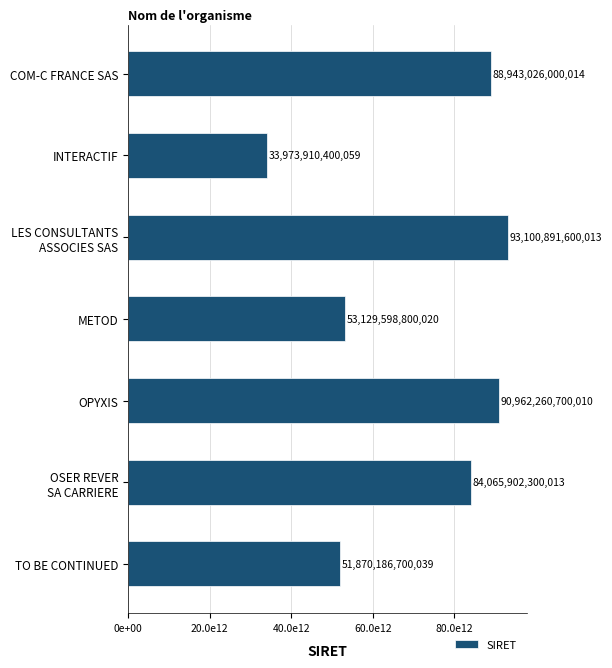

List the labels in order of value, smallest first.

INTERACTIF, TO BE CONTINUED, METOD, OSER REVER
SA CARRIERE, COM-C FRANCE SAS, OPYXIS, LES CONSULTANTS
ASSOCIES SAS